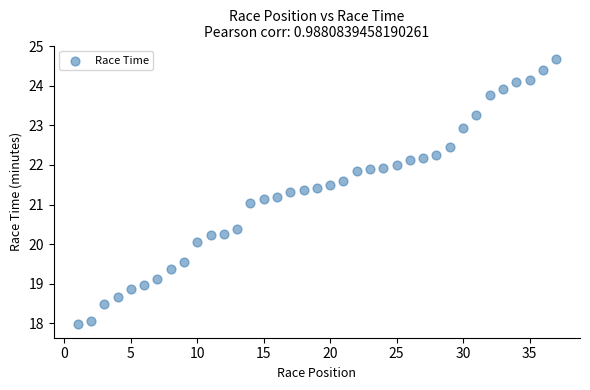

What is the range of X values (max minus min)?

36.0